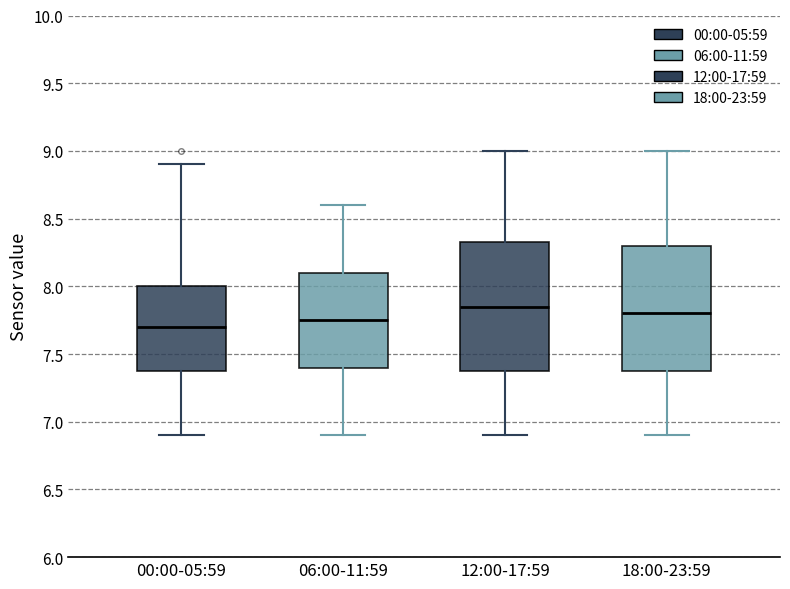

Reading left to right, read every box against the y-axis: the position of its median line, the range the box covers, and the ends of its whiskers. The values are not printed on the chart, so give them approximately, as read against the axis.

00:00-05:59: median 7.70, box 7.40 to 8.00, whiskers 6.90 to 8.90
06:00-11:59: median 7.75, box 7.40 to 8.10, whiskers 6.90 to 8.60
12:00-17:59: median 7.85, box 7.40 to 8.35, whiskers 6.90 to 9.00
18:00-23:59: median 7.80, box 7.40 to 8.30, whiskers 6.90 to 9.00